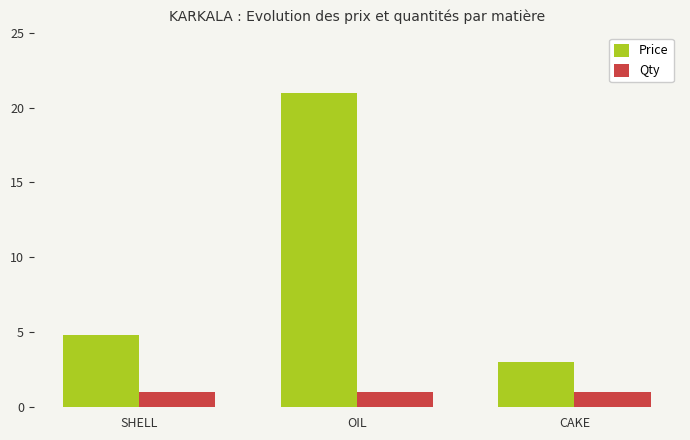

What is the maximum value shown in the chart?

21.0